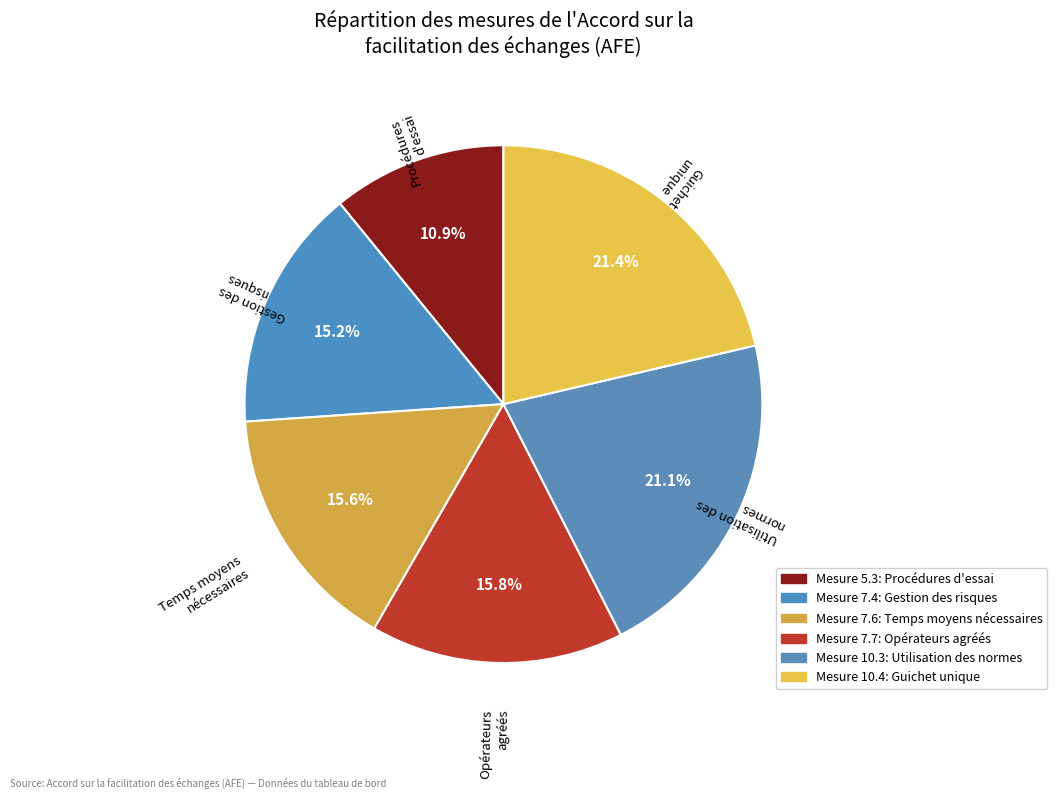

Which slice is the smallest?

5.3